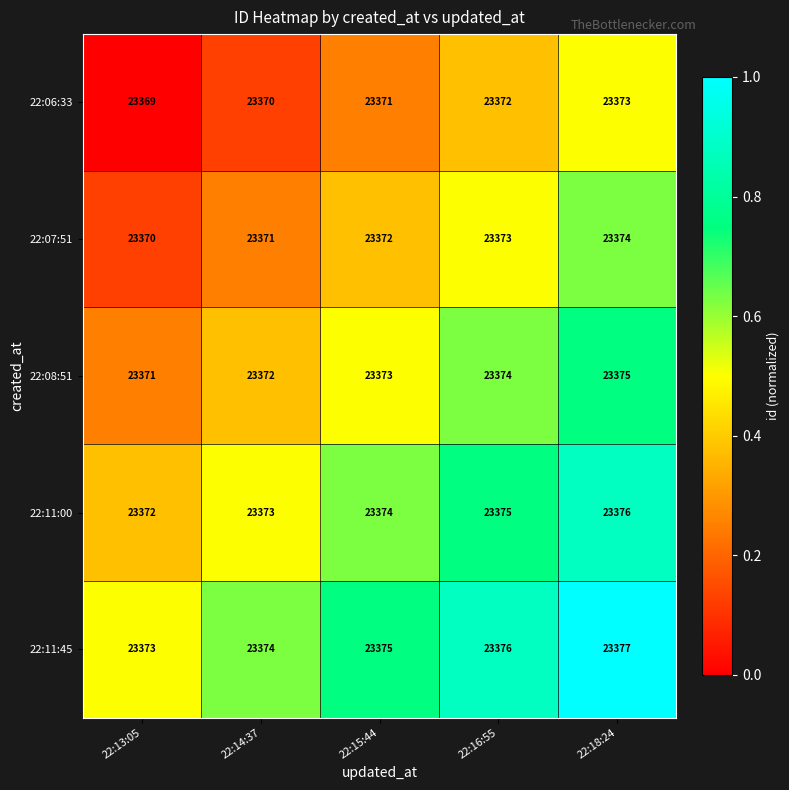

True or false: 22:08:51 has a value of 32120 at 22:16:55.

False